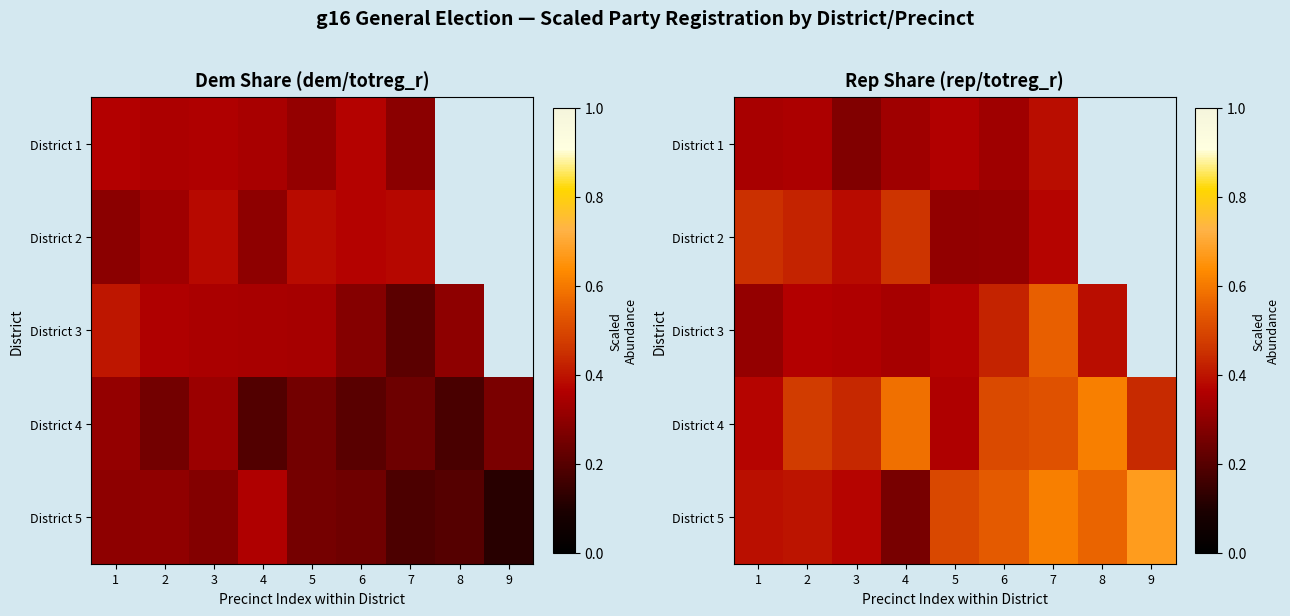

At which label is District 3 closest to 0?

1